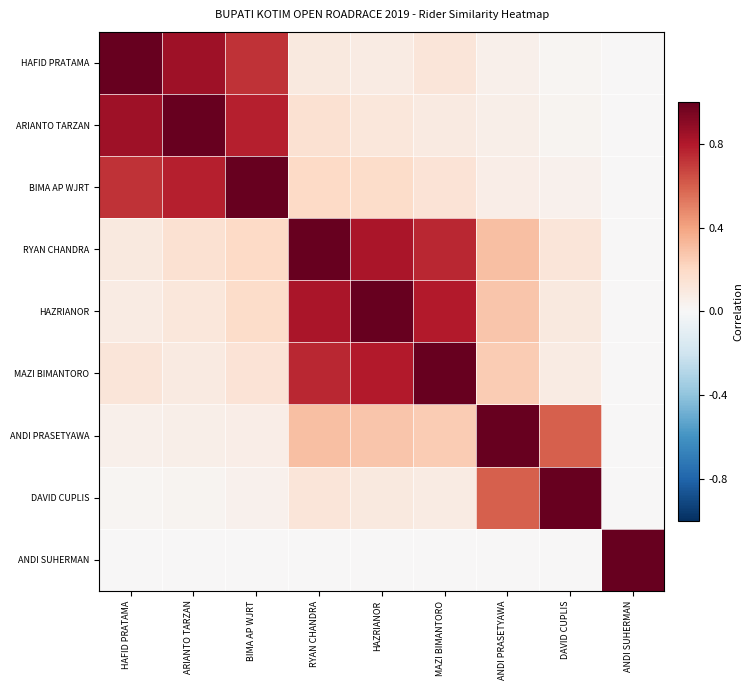

At which category is the sum across all series the highest?

RYAN CHANDRA